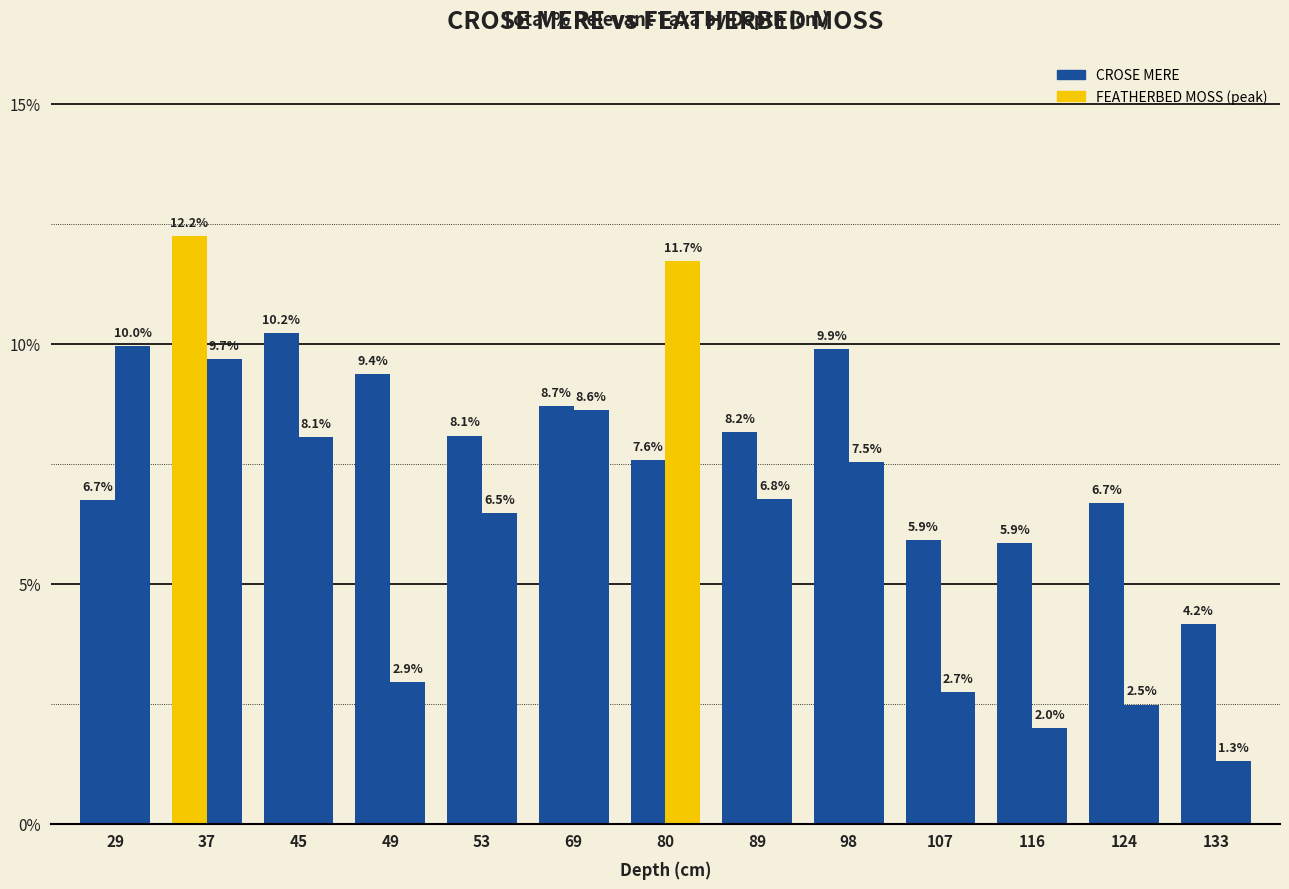

How many groups of bars are there?

13